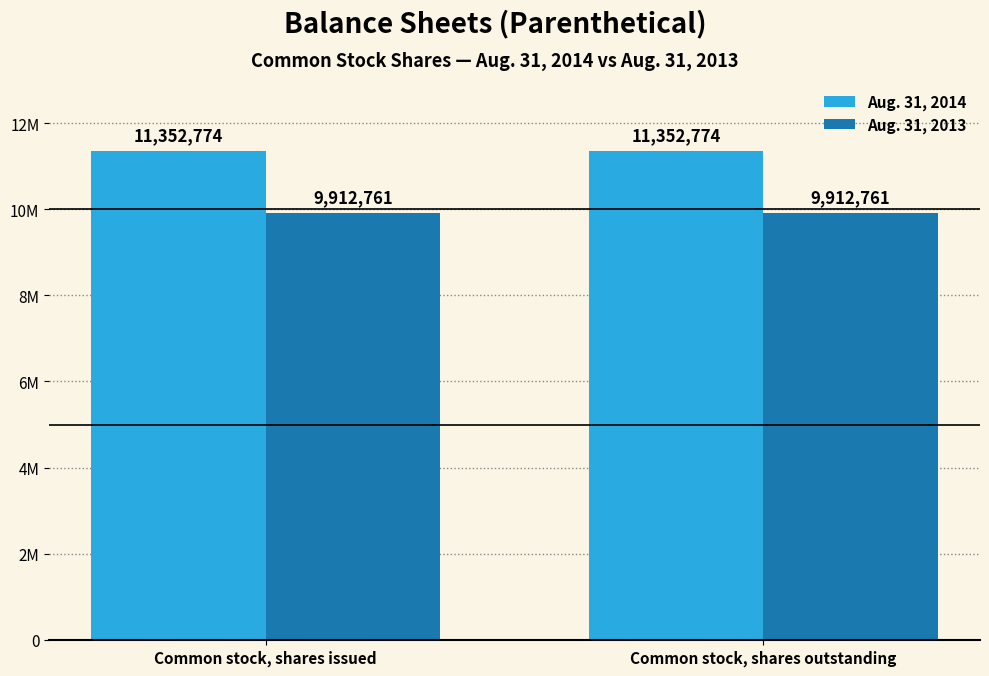

At which label is Aug. 31, 2013 closest to 9912761?

Common stock, shares issued